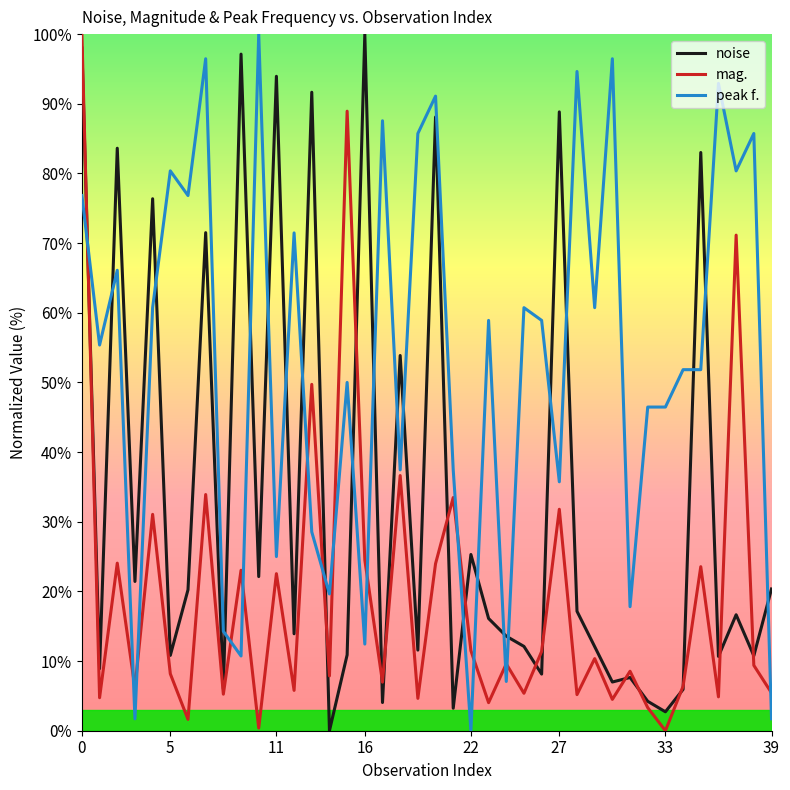

Which series has the largest total across all categories?

peak f.